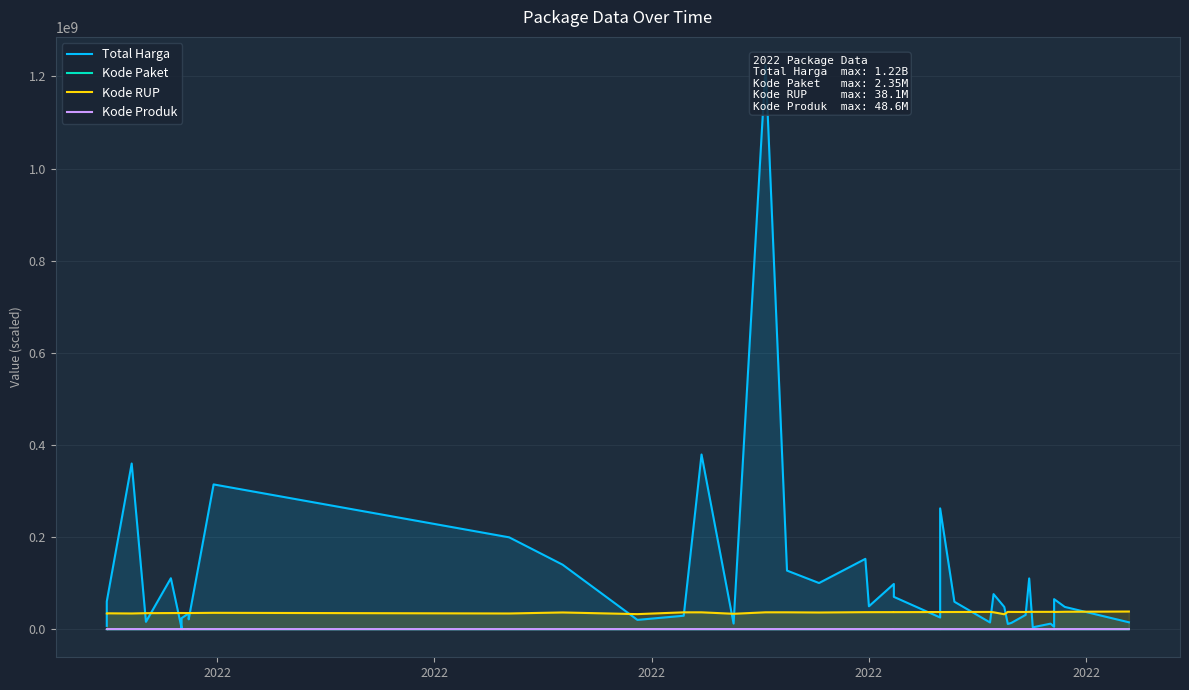

What is the sum of all Total Harga values?

4375595175.0